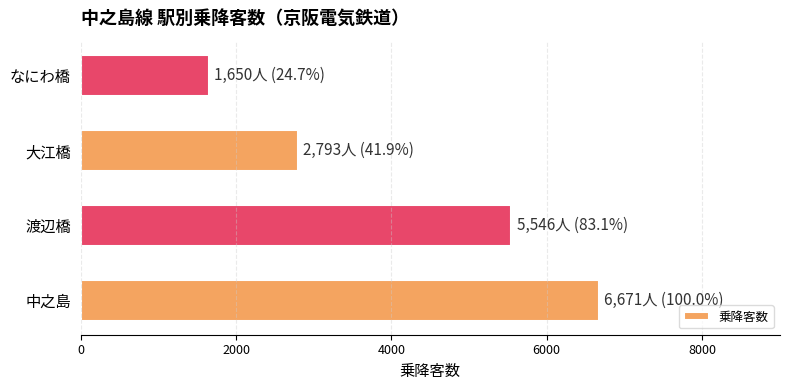

Is it true that the value at 中之島 is 3698?

False